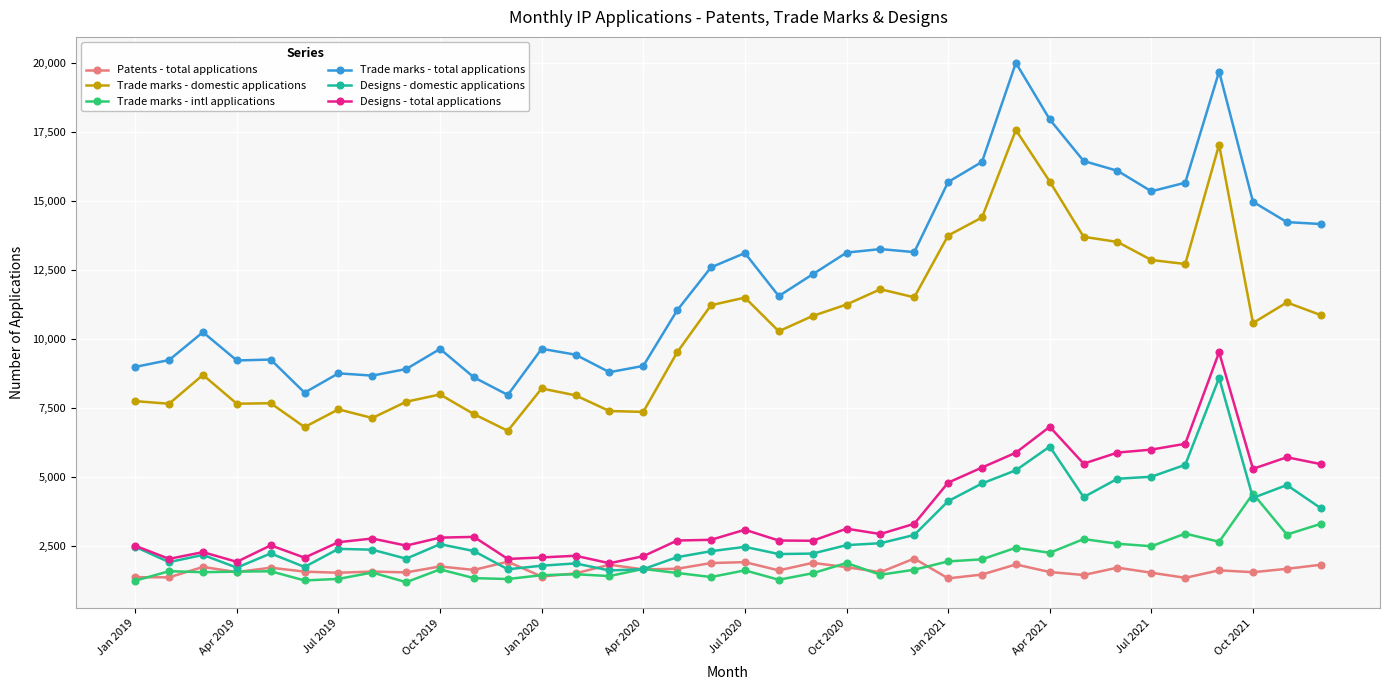

What is the maximum value shown in the chart?

20001